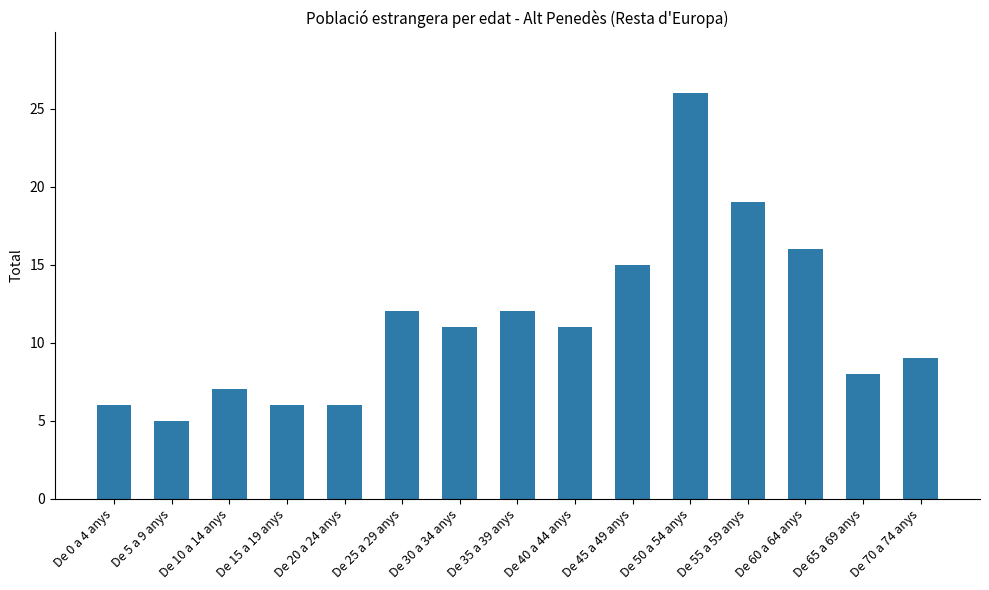

What is the label of the 11th bar from the right?

De 20 a 24 anys